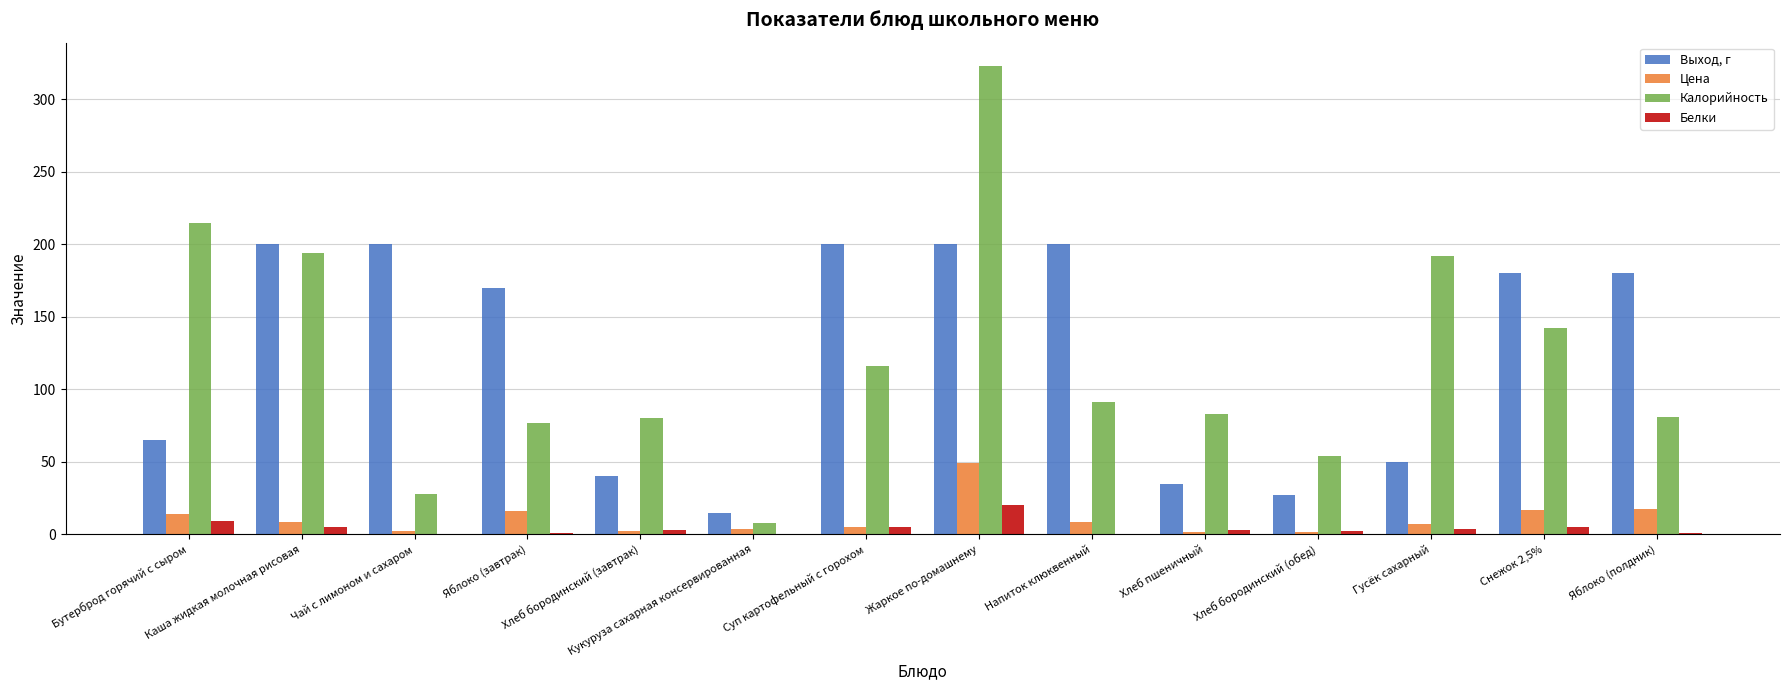

What is the greatest value displayed?

323.0